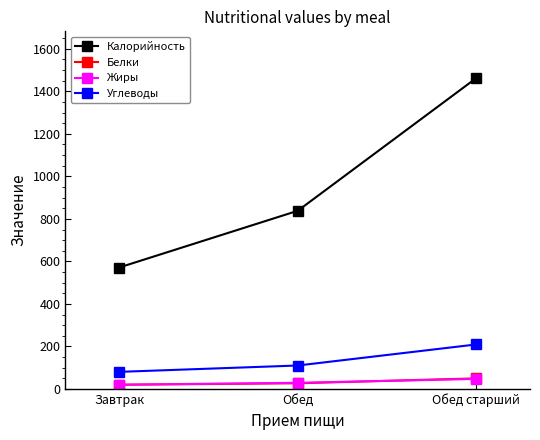

Read the Жиры value at Обед старший.

46.9